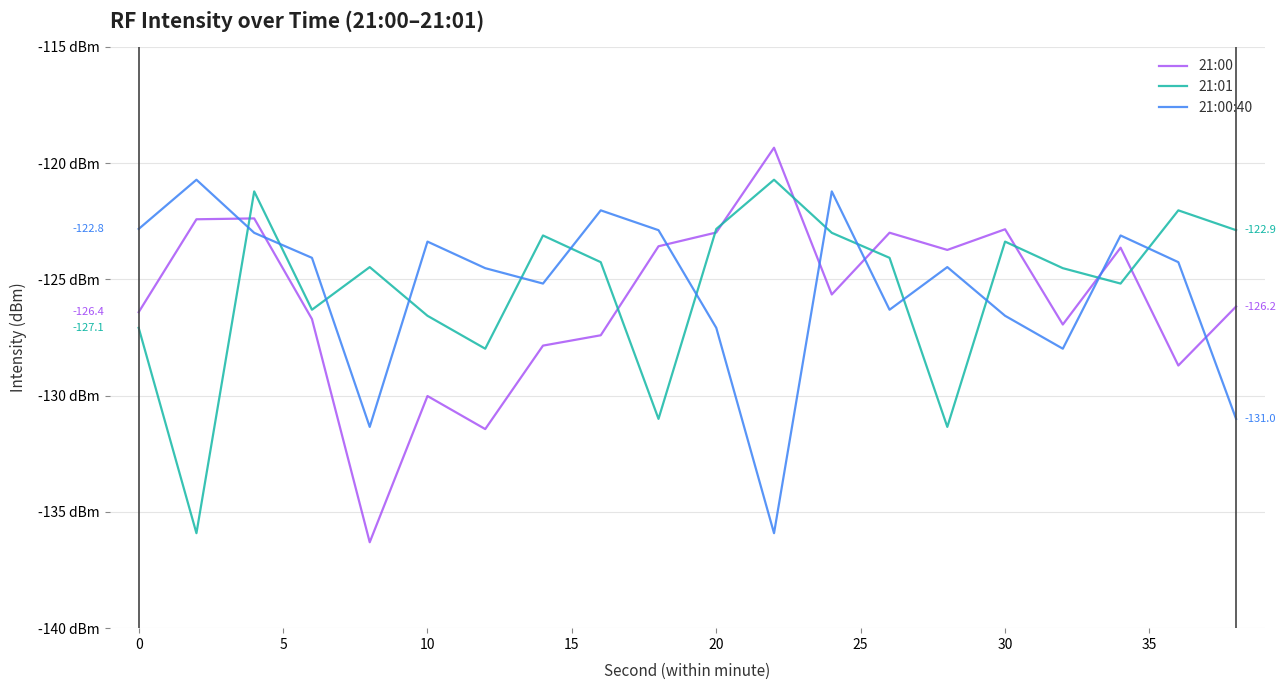

How many times do 21:01 and 21:00:40 cross each other?

13